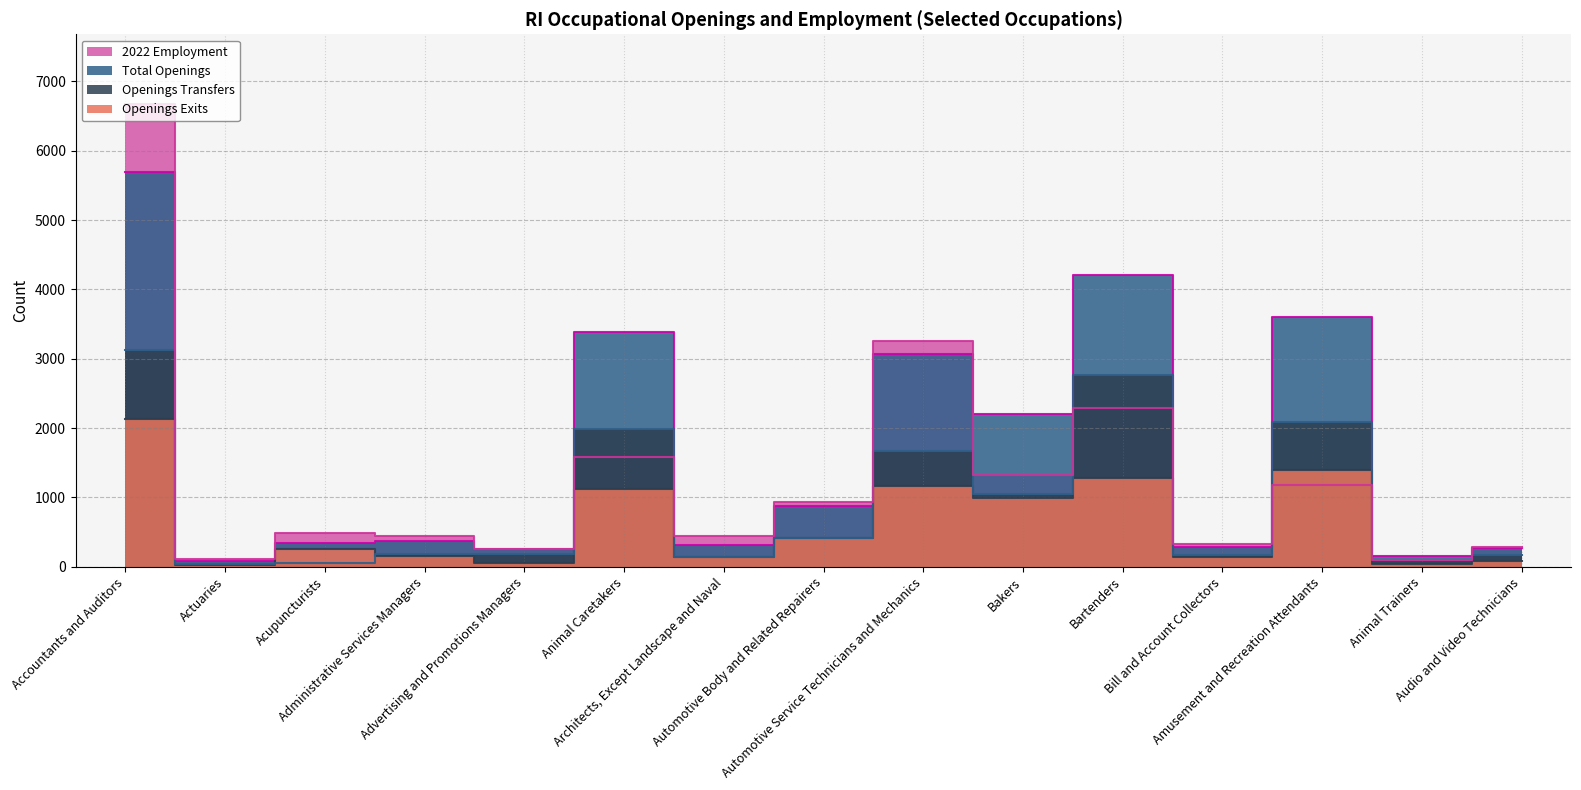

At which category is the sum across all series the highest?

Accountants and Auditors